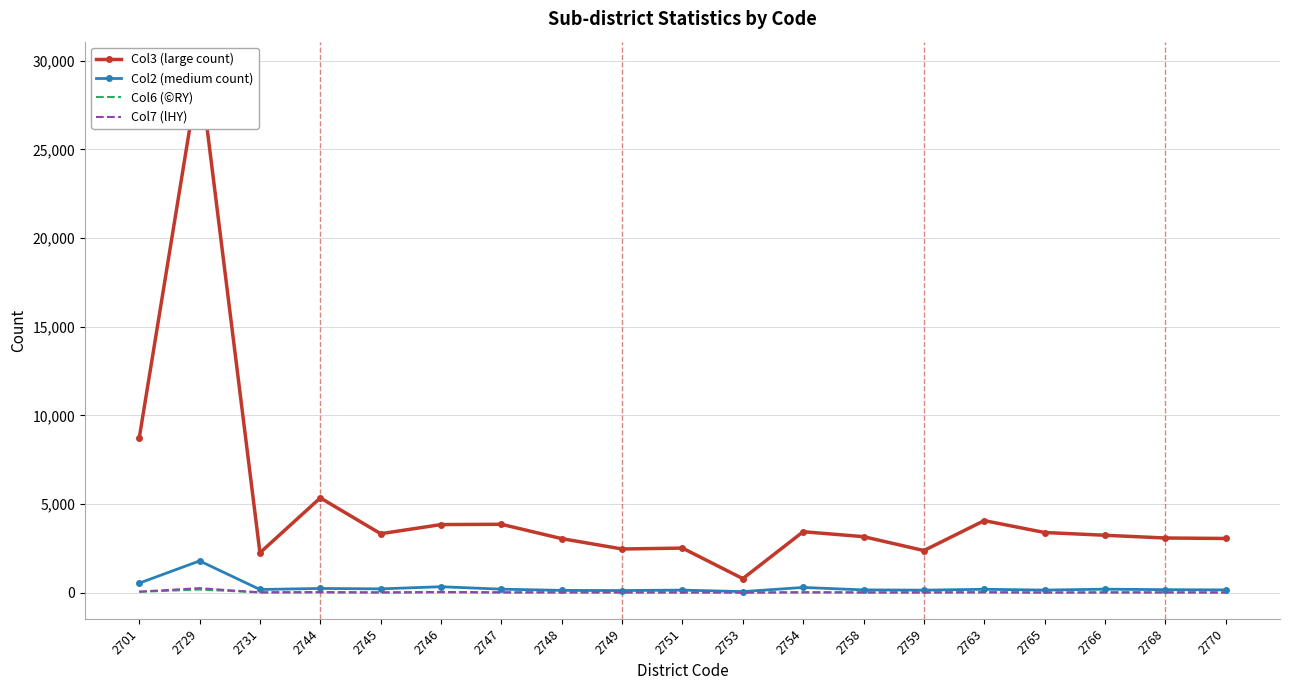

At which category is the sum across all series the highest?

2729